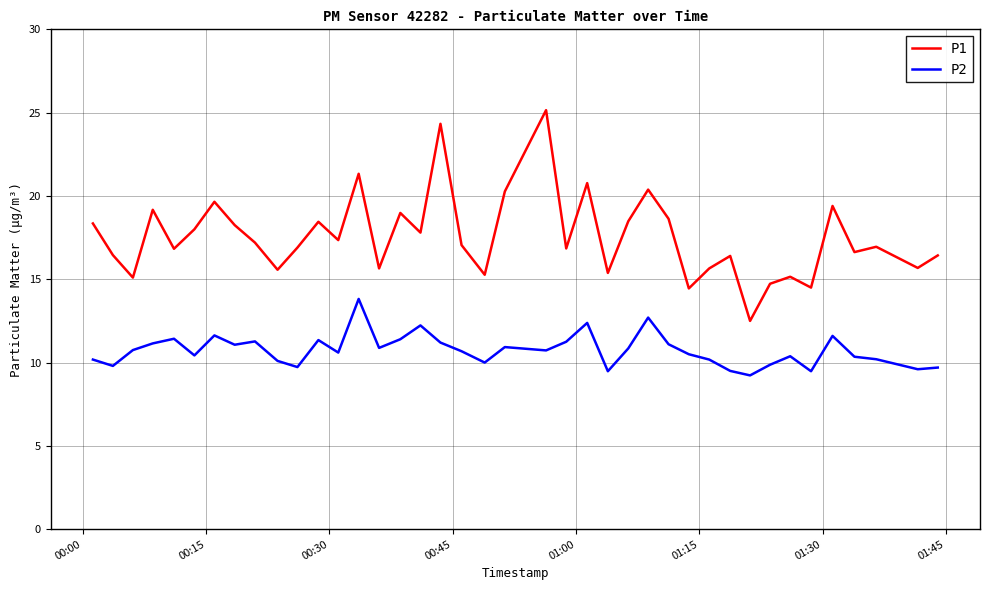

True or false: P2 has more than 2 points higher than both neighbors.

True